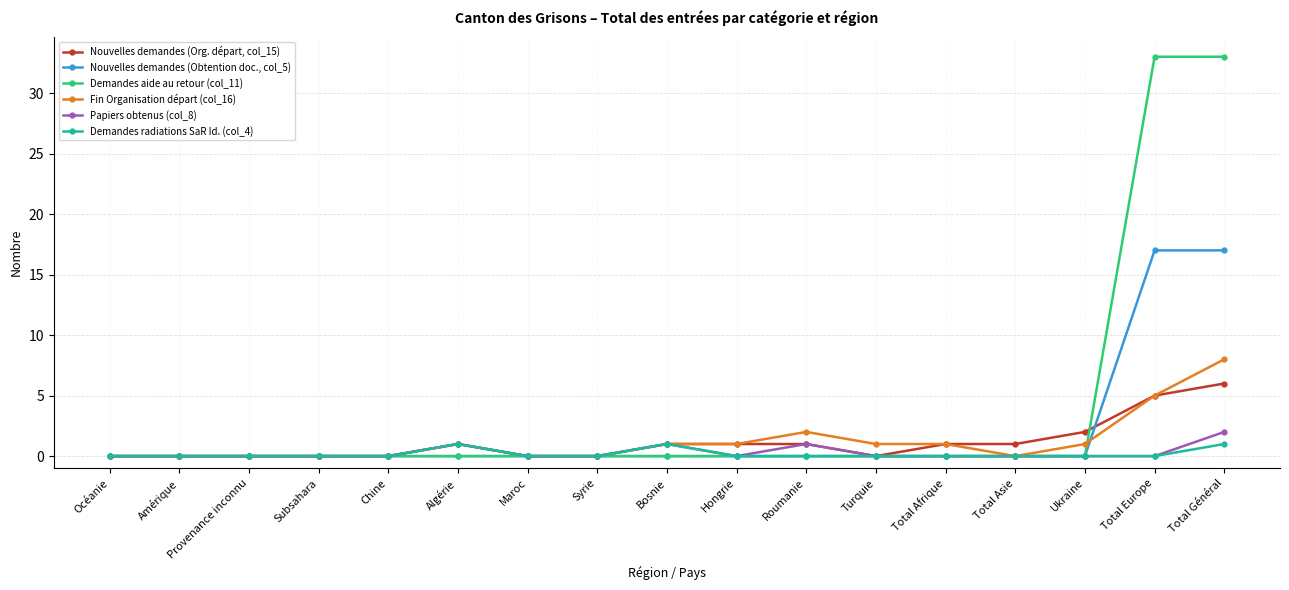

Rank the series by their maximum value, from highest to lowest.

Demandes aide au retour (col_11), Nouvelles demandes (Obtention doc., col_5), Fin Organisation départ (col_16), Nouvelles demandes (Org. départ, col_15), Papiers obtenus (col_8), Demandes radiations SaR Id. (col_4)